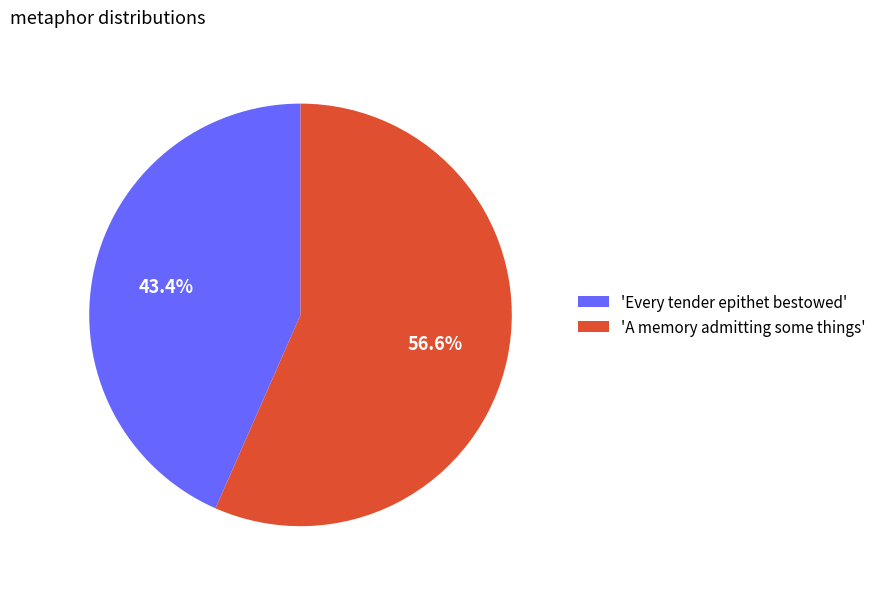

Approximately how many times larger is the value at 'A memory admitting some things' compared to 'Every tender epithet bestowed'?

1.3